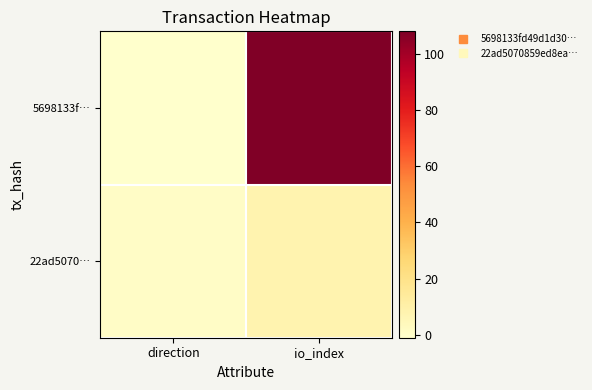

Rank the series by their maximum value, from lowest to highest.

22ad5070…, 5698133f…